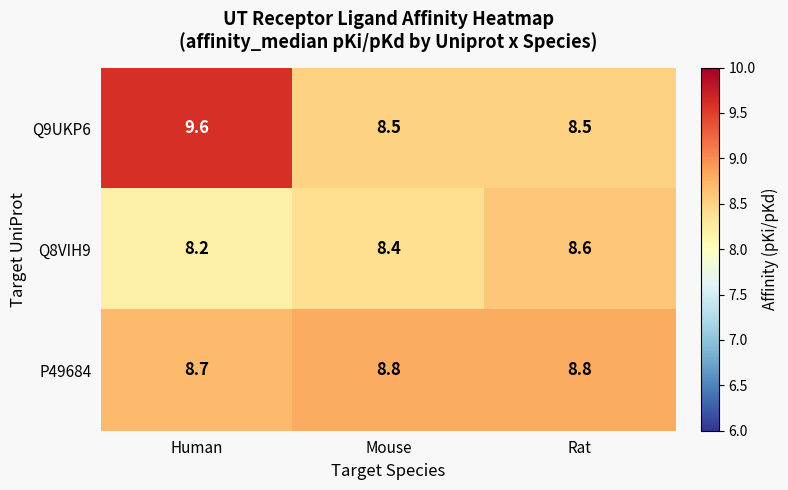

What is the difference between the highest and lowest values at Human?

1.4